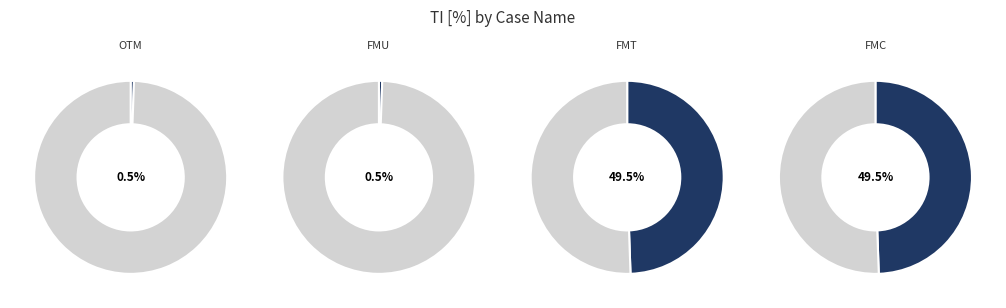

Rank the categories by value from lowest to highest.

OTM, FMU, FMT, FMC